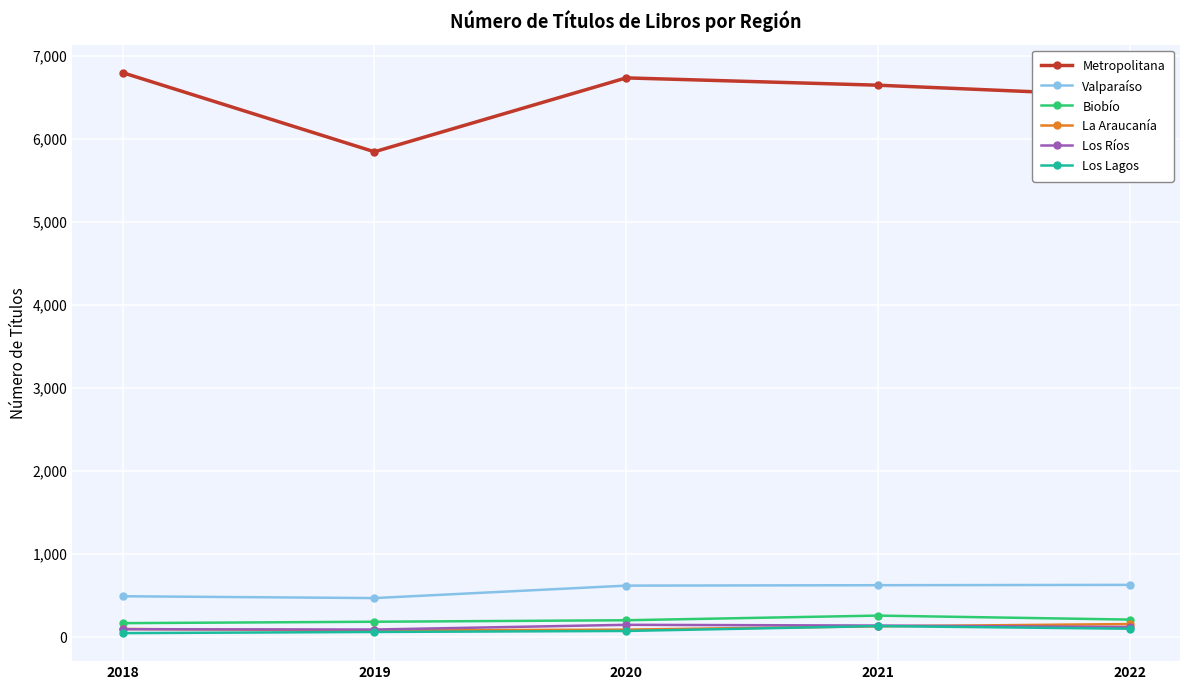

Count the number of data series in this chart.

6